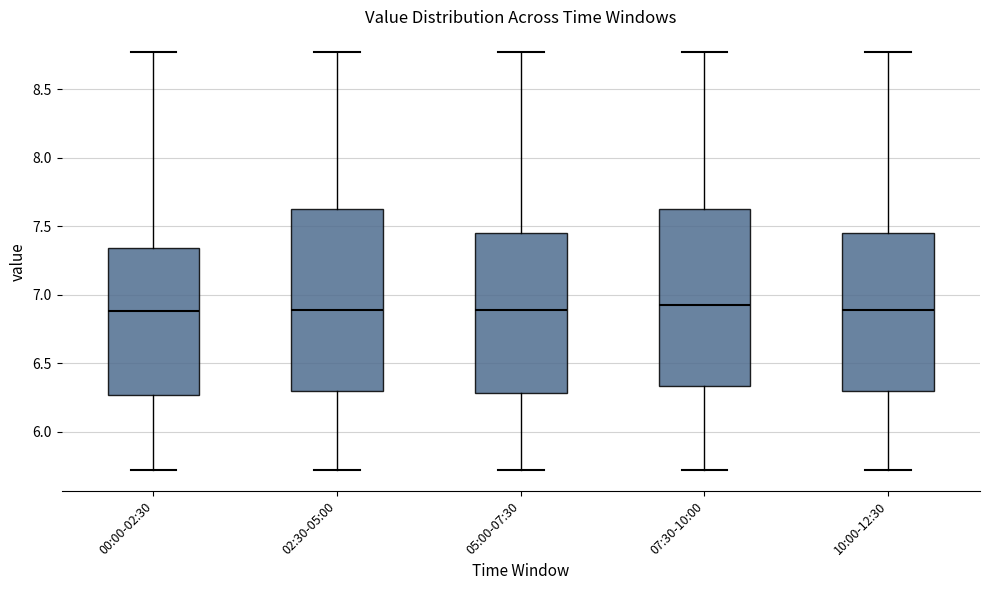

Where is the lower edge of the box for 02:30-05:00 on the y-axis? The values are not printed on the chart, so give them approximately, as read against the axis.

6.30